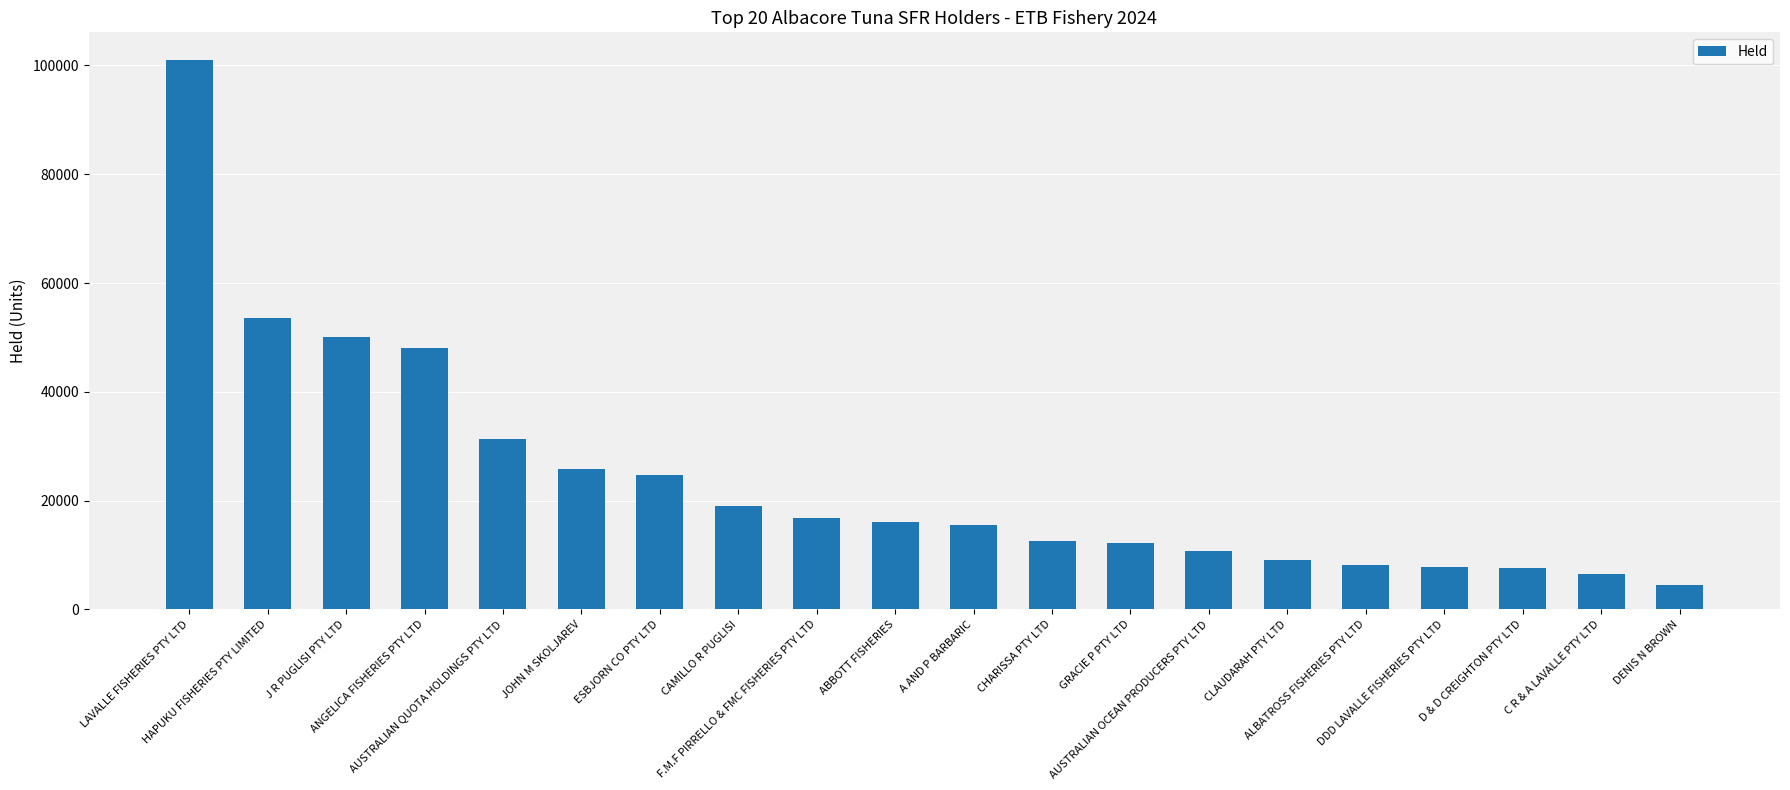

Which category has the highest value across all series?

LAVALLE FISHERIES PTY LTD